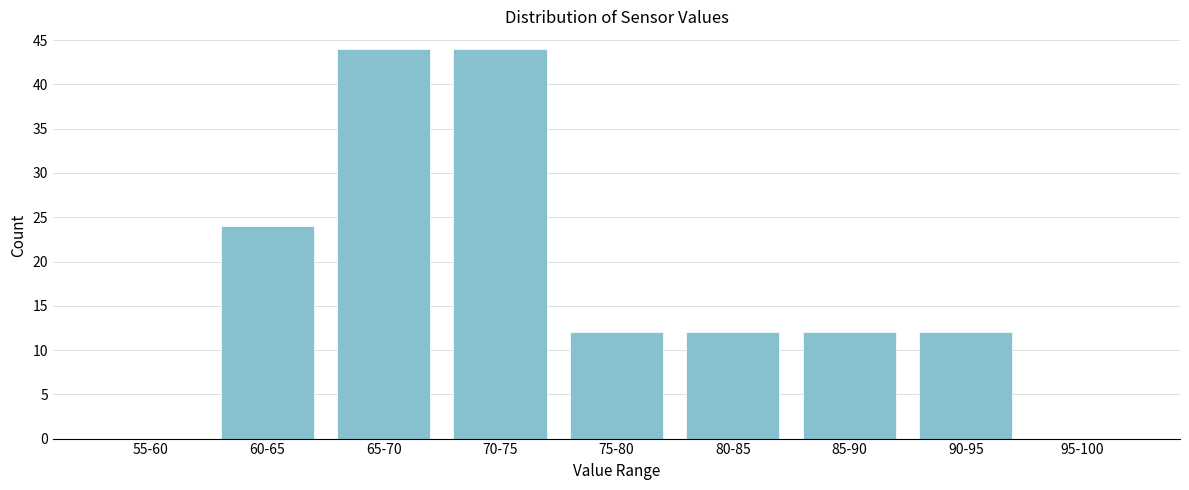

Reading left to right, extract all data points from this chart.

55-60=0	60-65=24	65-70=44	70-75=44	75-80=12	80-85=12	85-90=12	90-95=12	95-100=0